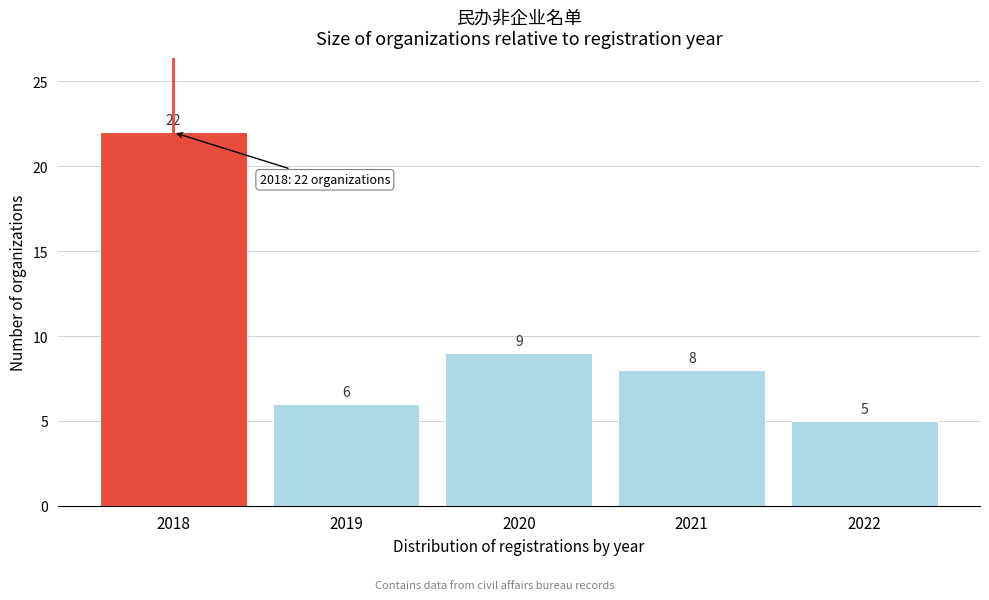

Reading right to left, extract all data points from this chart.

2022=5	2021=8	2020=9	2019=6	2018=22